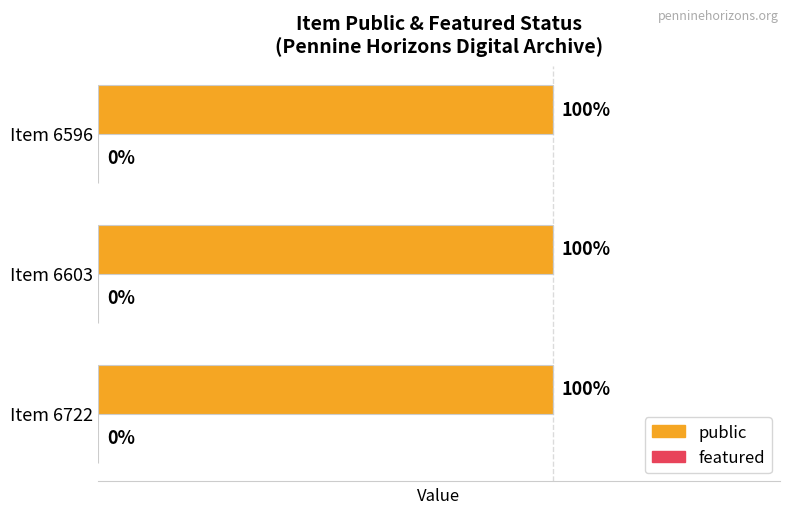

Which series has the widest spread of values?

public